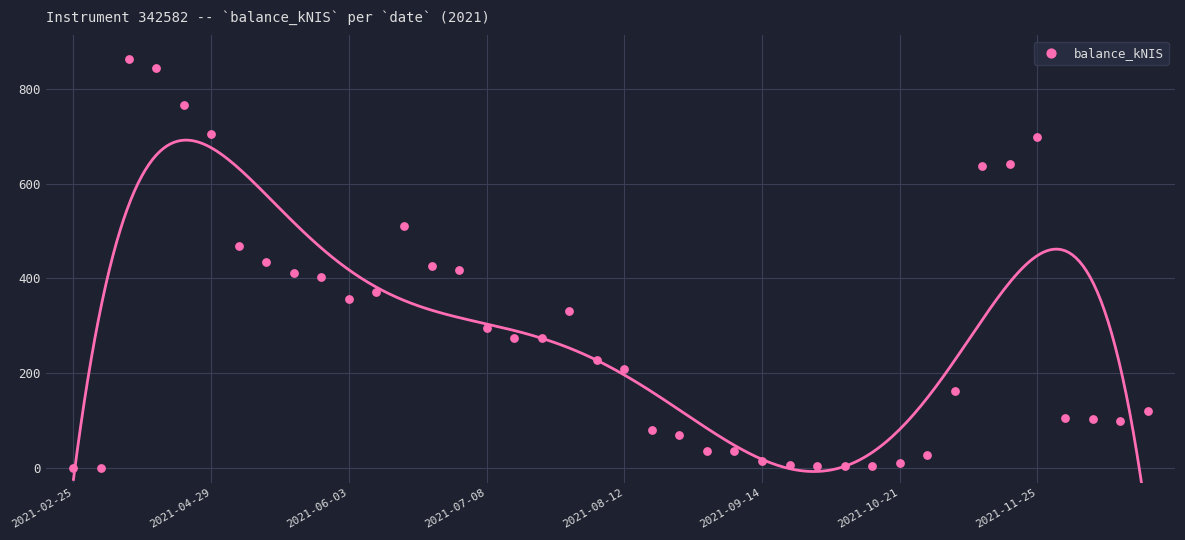

What is the range of Y values (max minus min)?

862.6